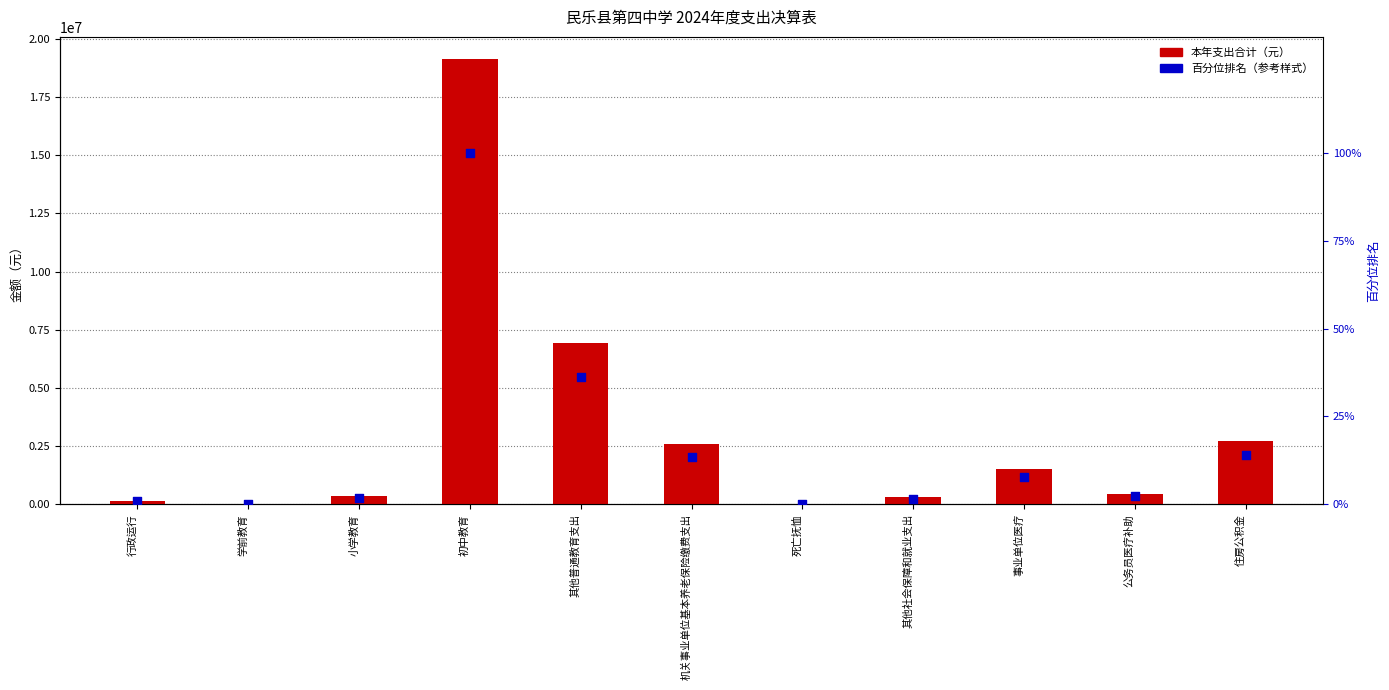

Which series has the largest total across all categories?

本年支出合计